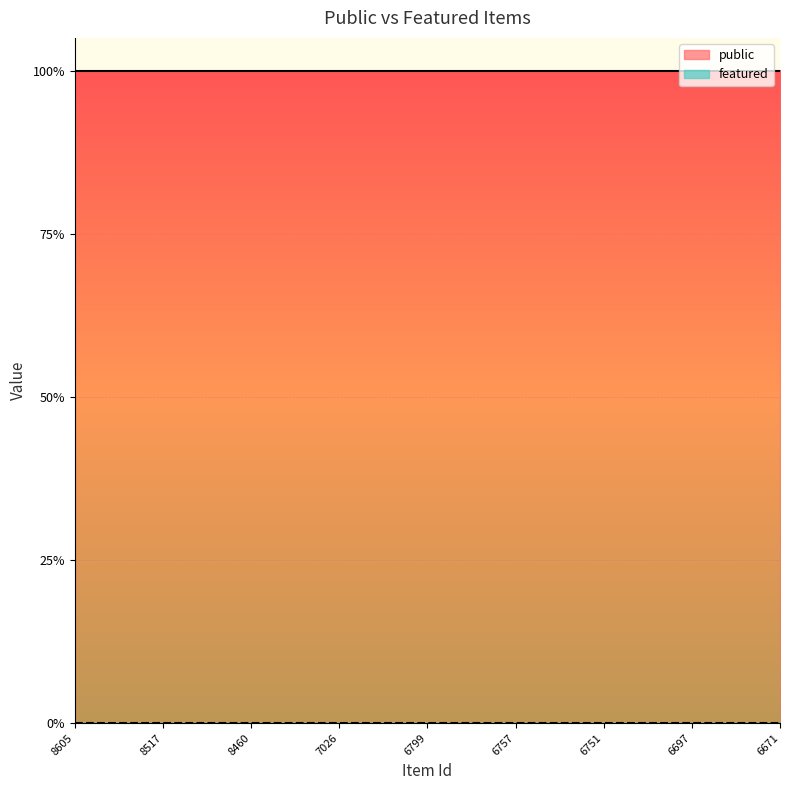

At which label does featured reach its peak?

8605